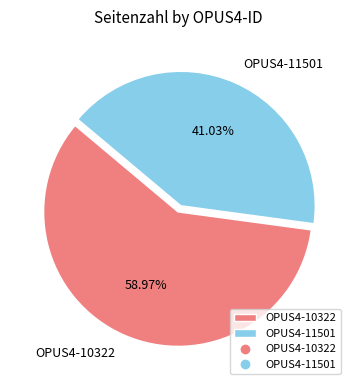

To the nearest percent, what is the difference between the OPUS4-10322 and OPUS4-11501 slice percentages?

18%